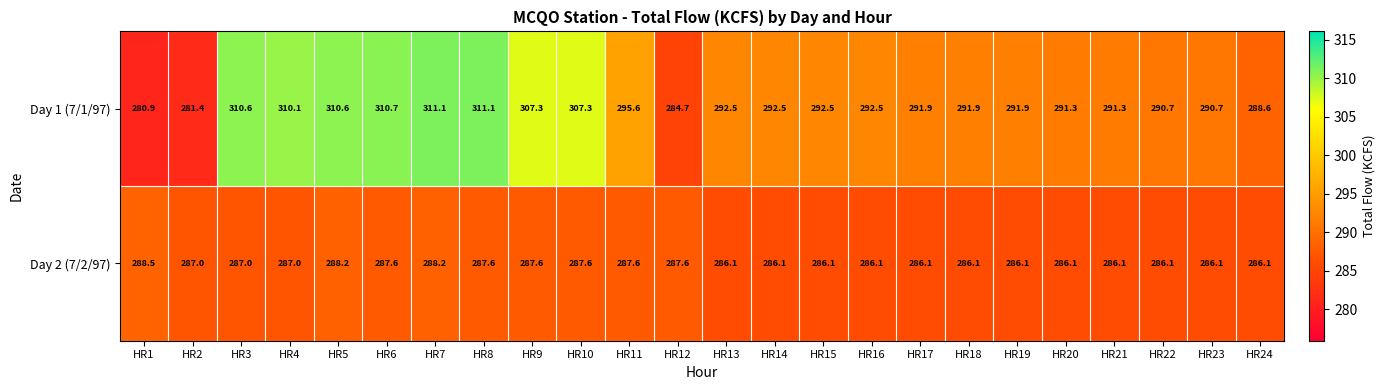

List the series in order of their overall mean, lowest first.

Day 2 (7/2/97), Day 1 (7/1/97)